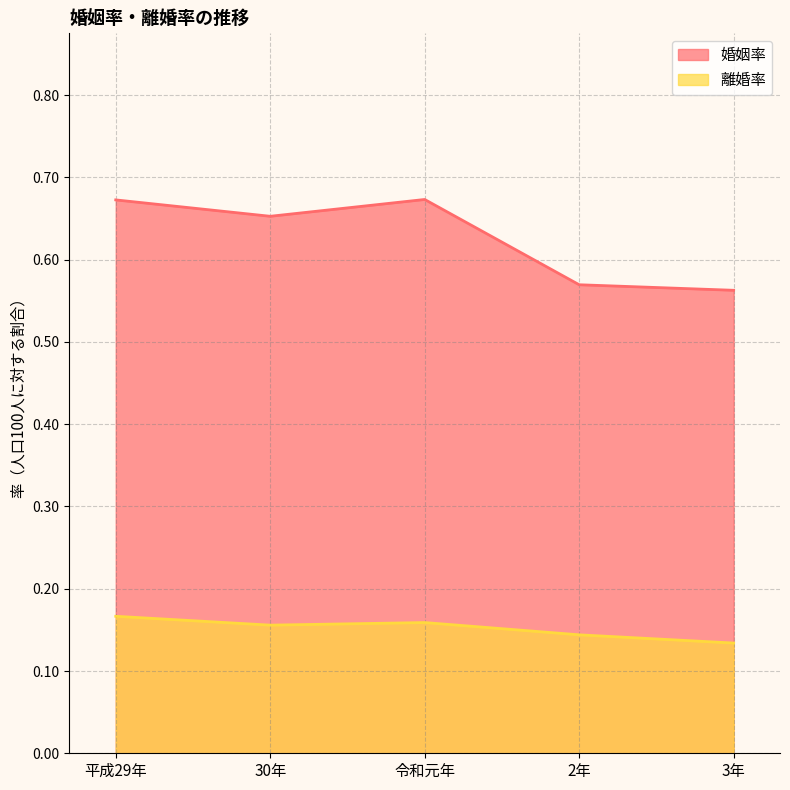

What is the total value across all series at 平成29年?

0.8